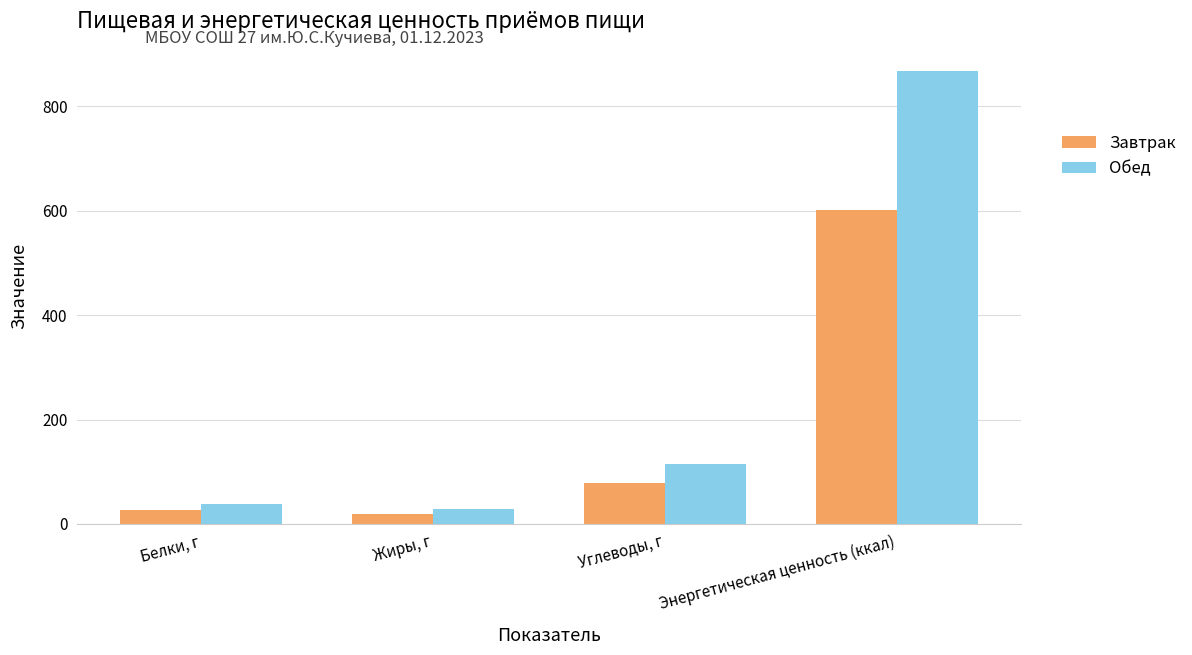

At which label is Обед closest to 447?

Углеводы, г